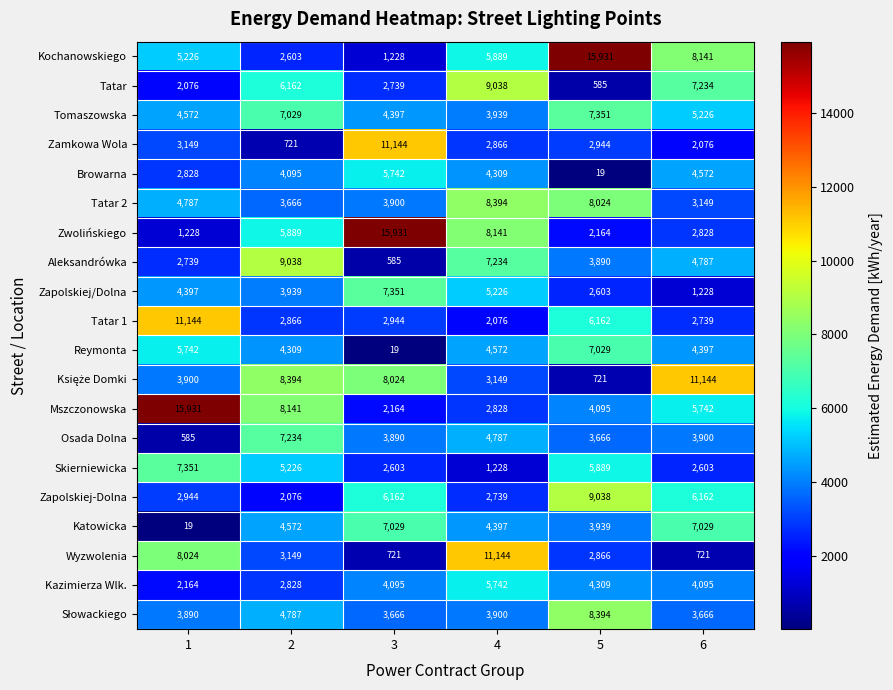

What is the total value across all series at 6?

91439